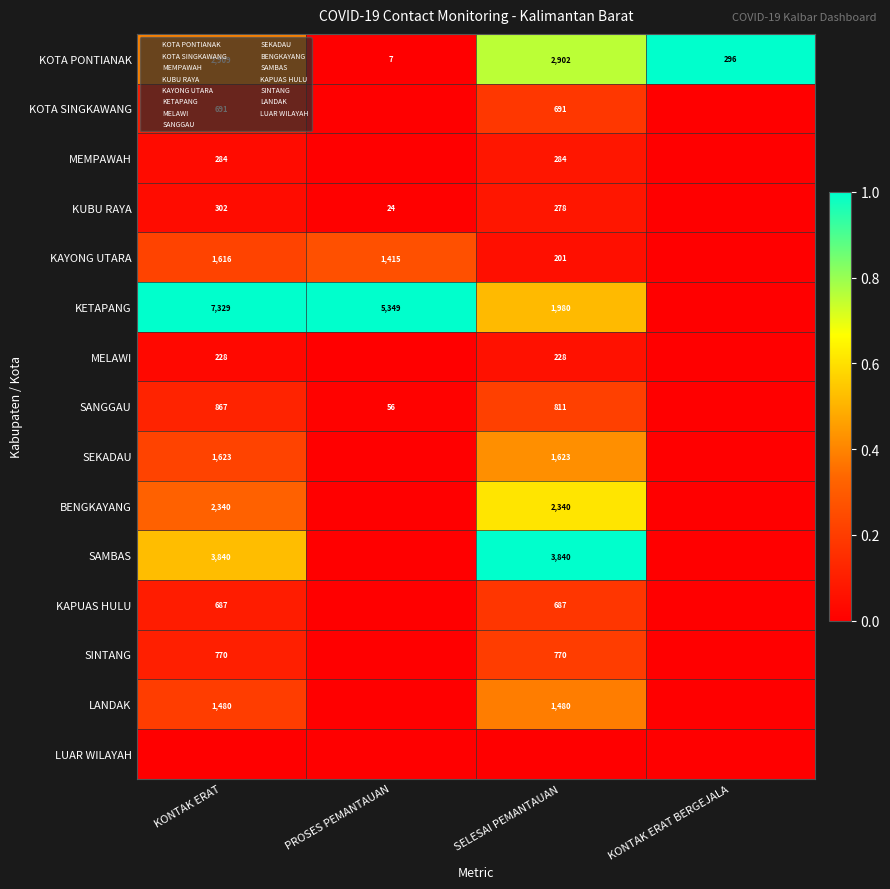

At KONTAK ERAT, list the series in order from smallest to largest.

LUAR WILAYAH, MELAWI, MEMPAWAH, KUBU RAYA, KAPUAS HULU, KOTA SINGKAWANG, SINTANG, SANGGAU, LANDAK, KAYONG UTARA, SEKADAU, BENGKAYANG, KOTA PONTIANAK, SAMBAS, KETAPANG